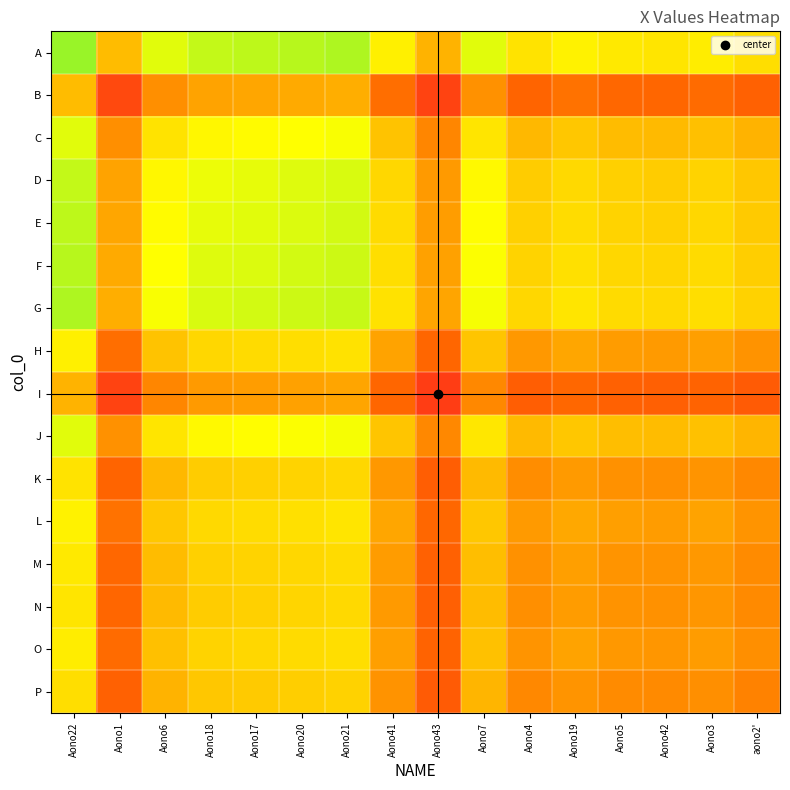

At how many categories does at least one series exceed 30842?

16